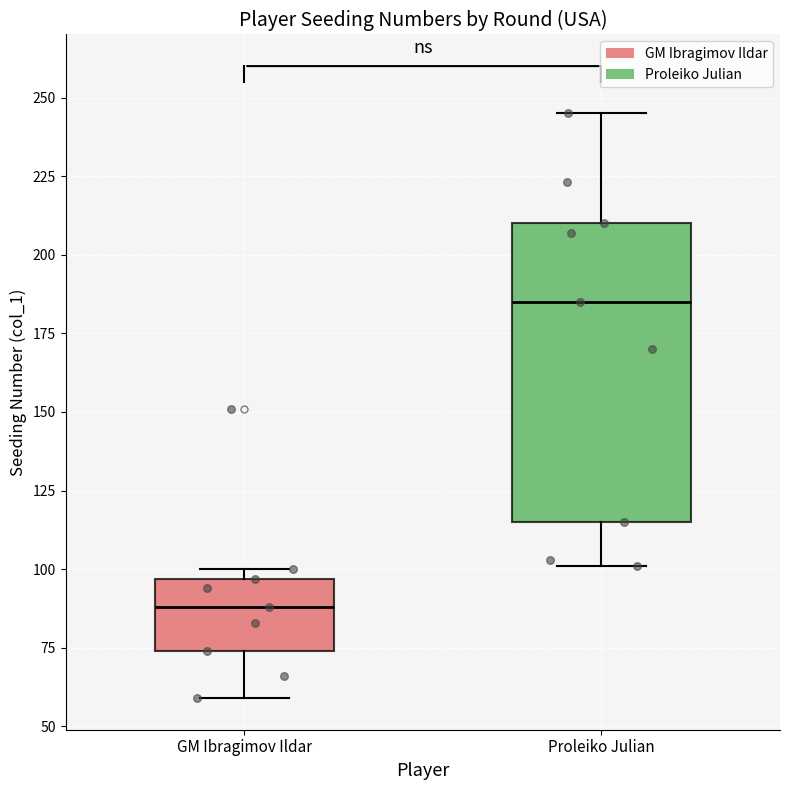

Where is the lower edge of the box for GM Ibragimov Ildar on the y-axis? The values are not printed on the chart, so give them approximately, as read against the axis.

75